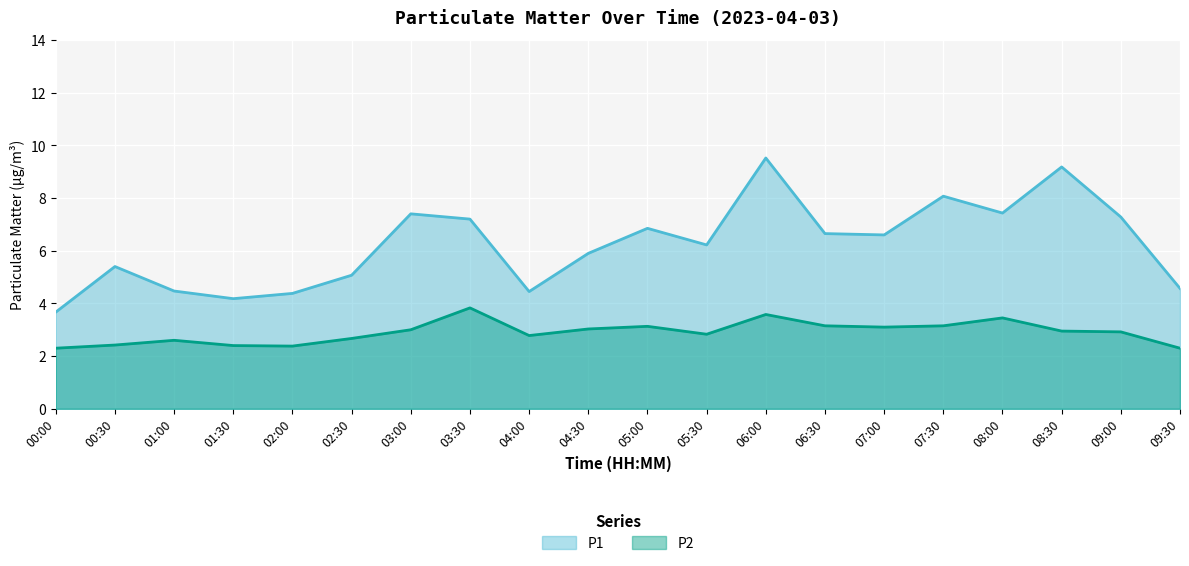

Which category has the highest value in the P2 series?

03:30